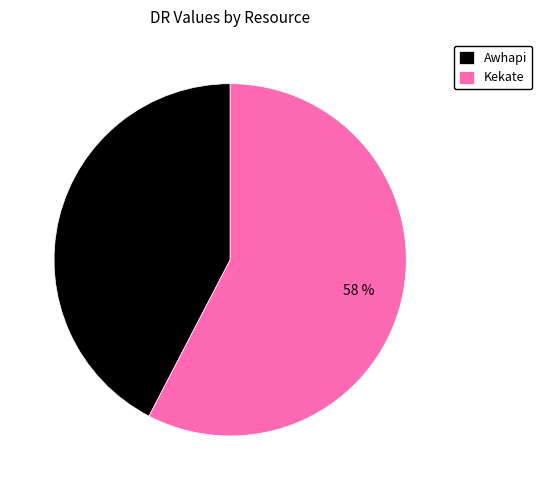

Which slice represents more than half of the pie?

Kekate